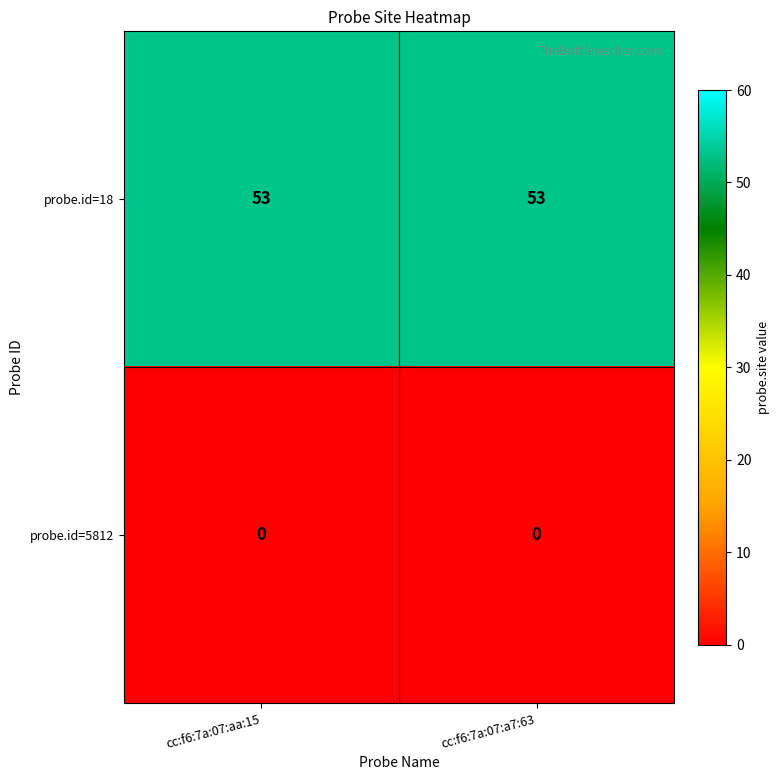

Rank the series by their average value, from lowest to highest.

probe.id=5812, probe.id=18